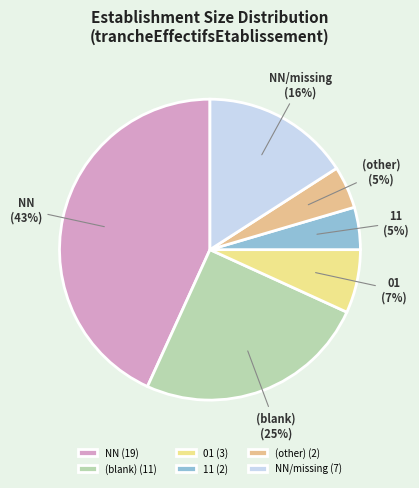

Is there a majority slice in this chart?

No